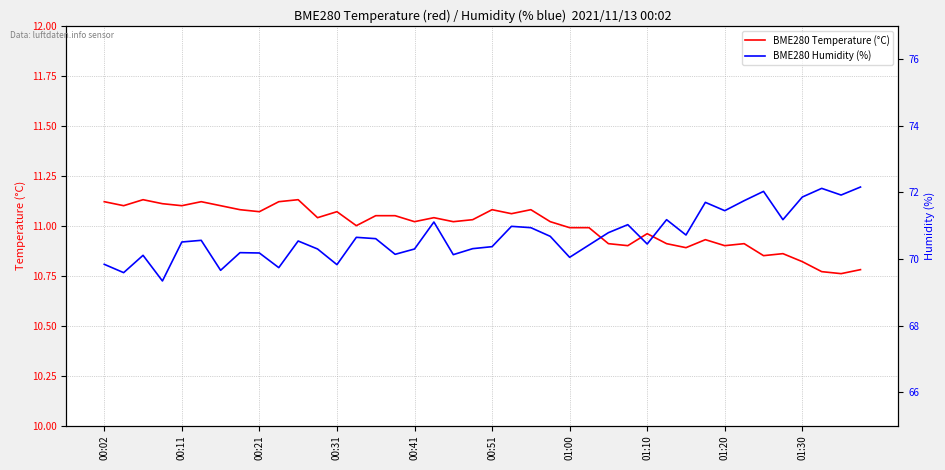

The value of BME280 Temperature (°C) at 00:51 is 2.8. True or false?

False